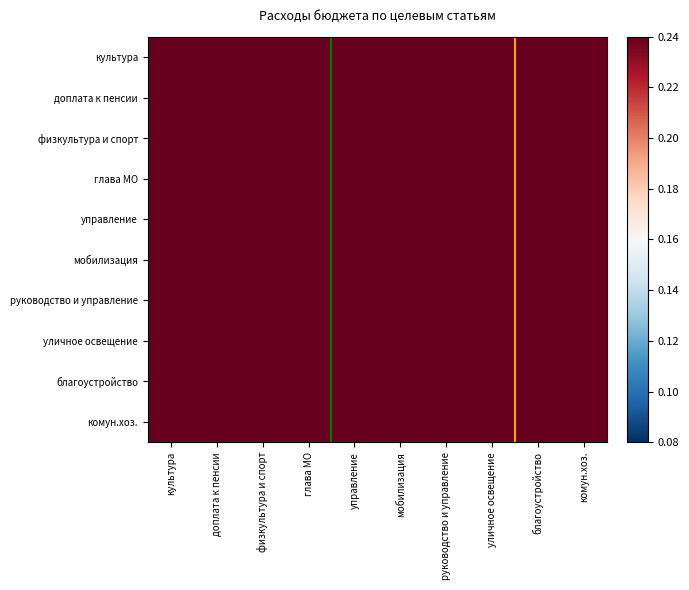

At how many categories does at least one series exceed 0?

10